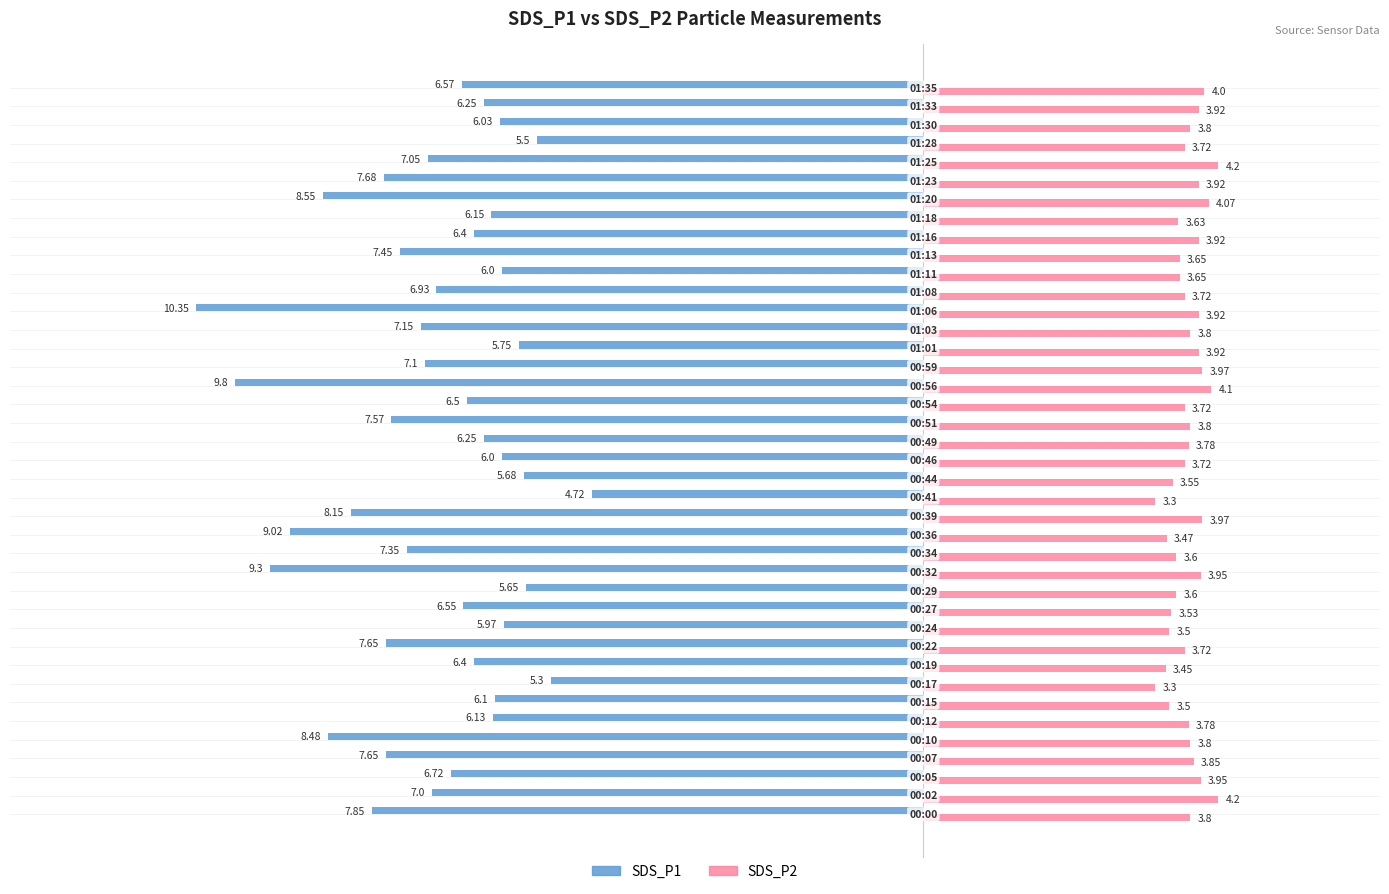

What is the average value of the SDS_P2 series?

3.8